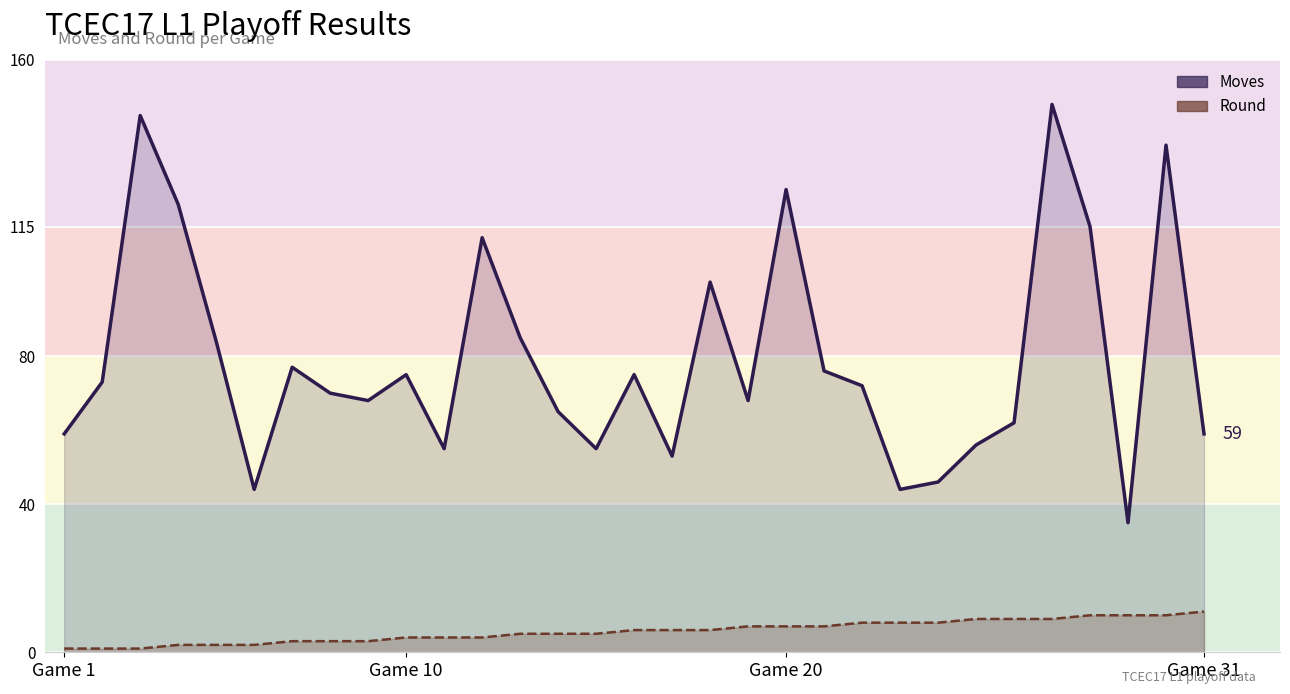

True or false: Round has more than 2 interior local peaks.

False